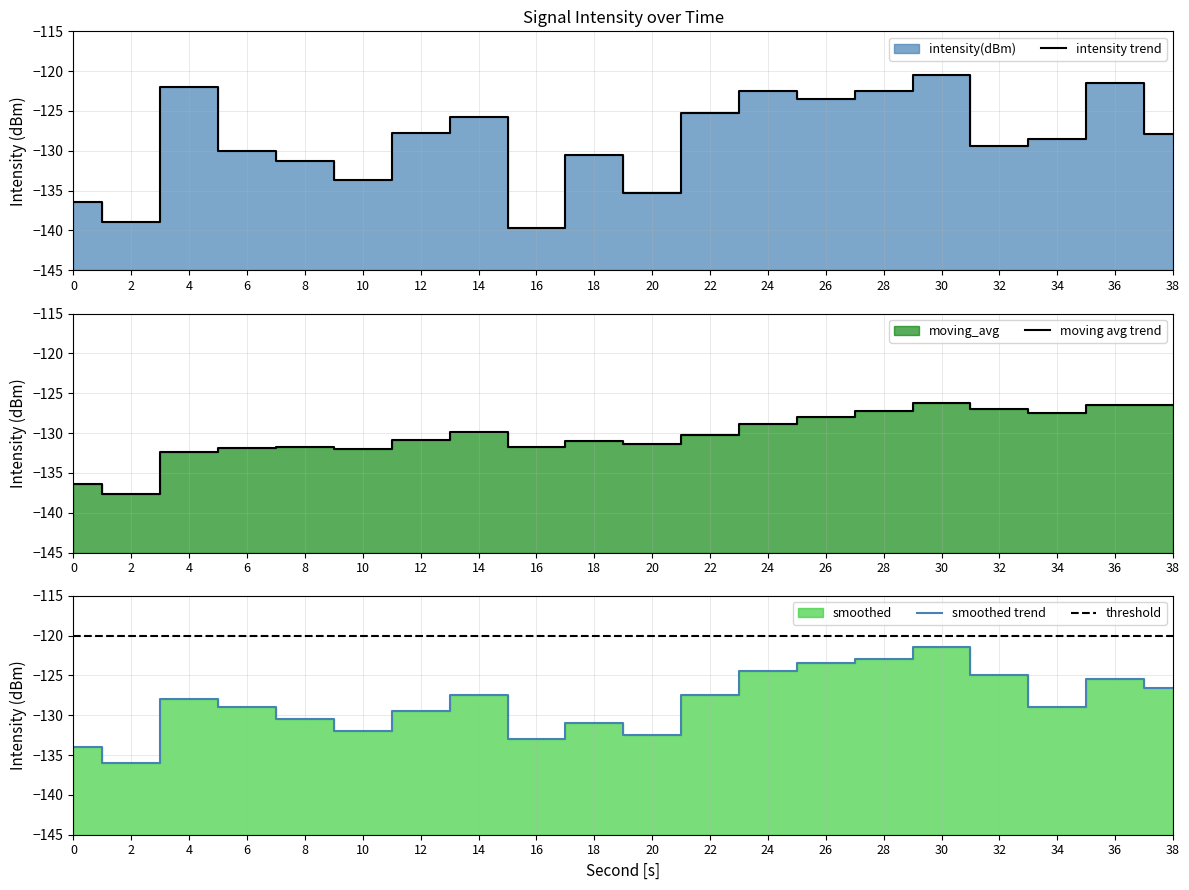

How many values in the smoothed series are below -128?

10